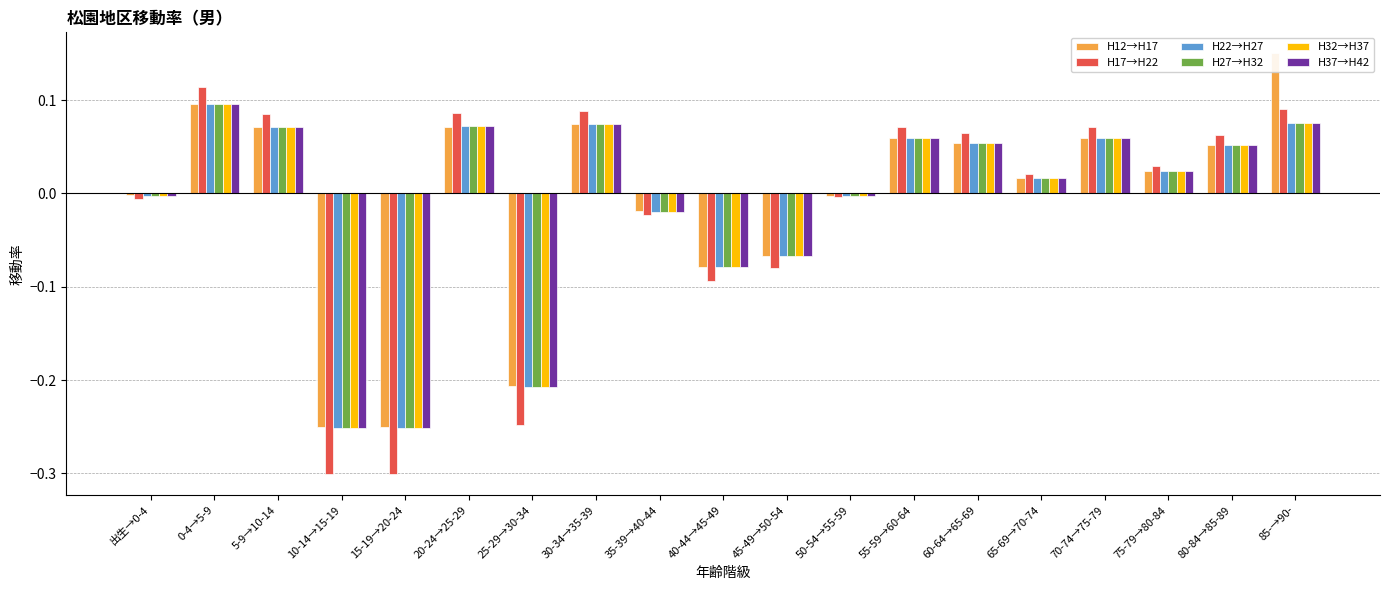

Count the number of categories in the chart.

19